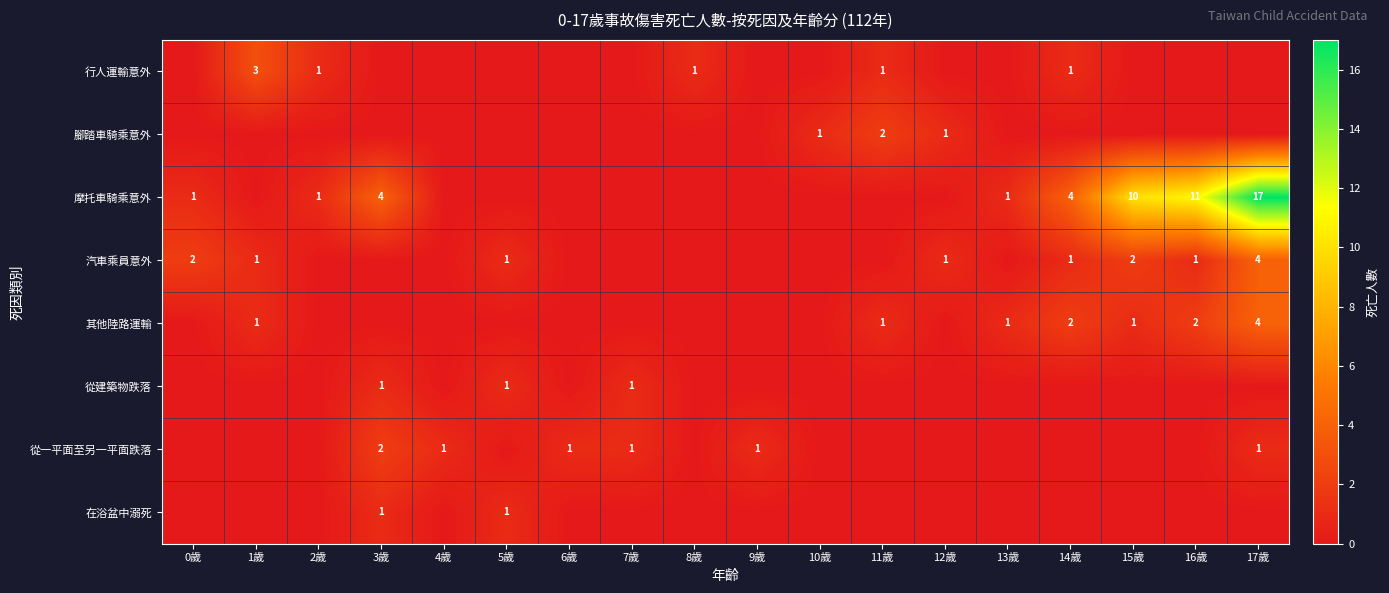

Between 0歲 and 4歲, which is larger?

0歲